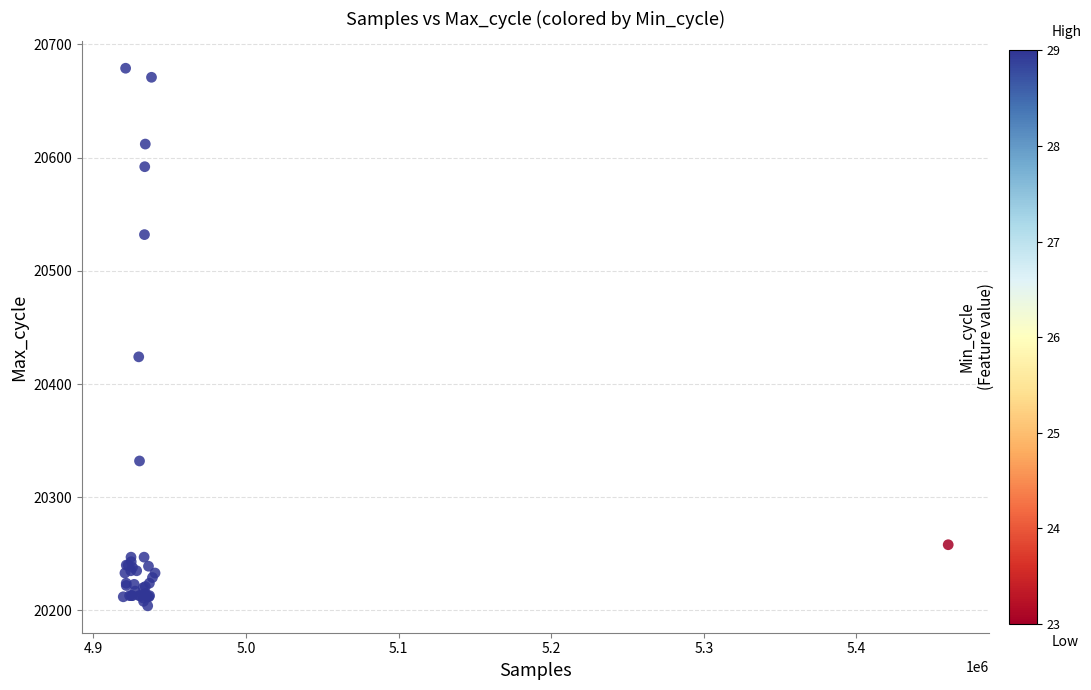

What Y value in the scatter plot is closest to 20441?

20424